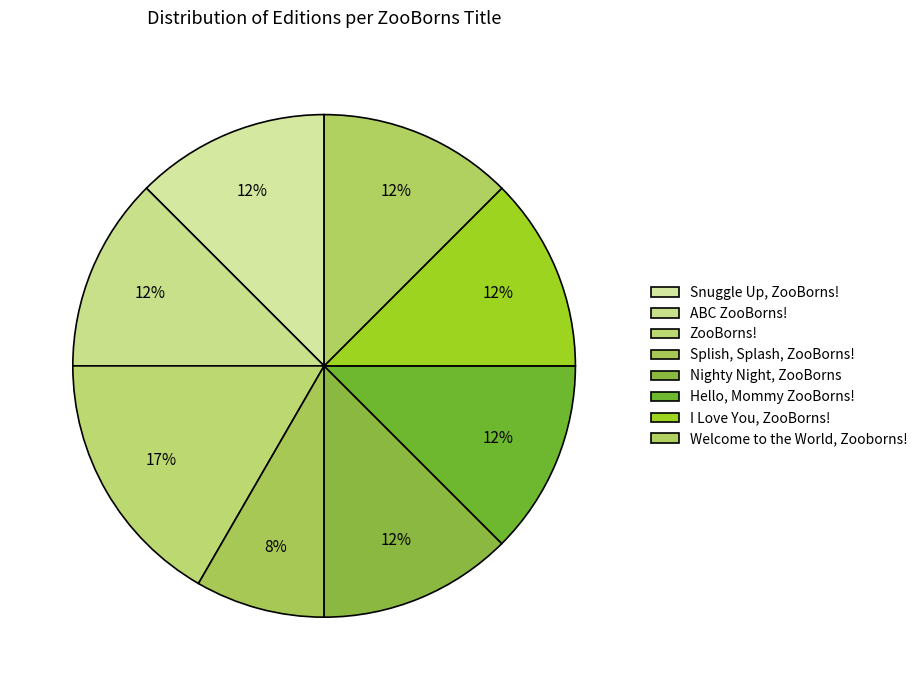

Is the sum of Snuggle Up, ZooBorns! and I Love You, ZooBorns! greater than half?

No